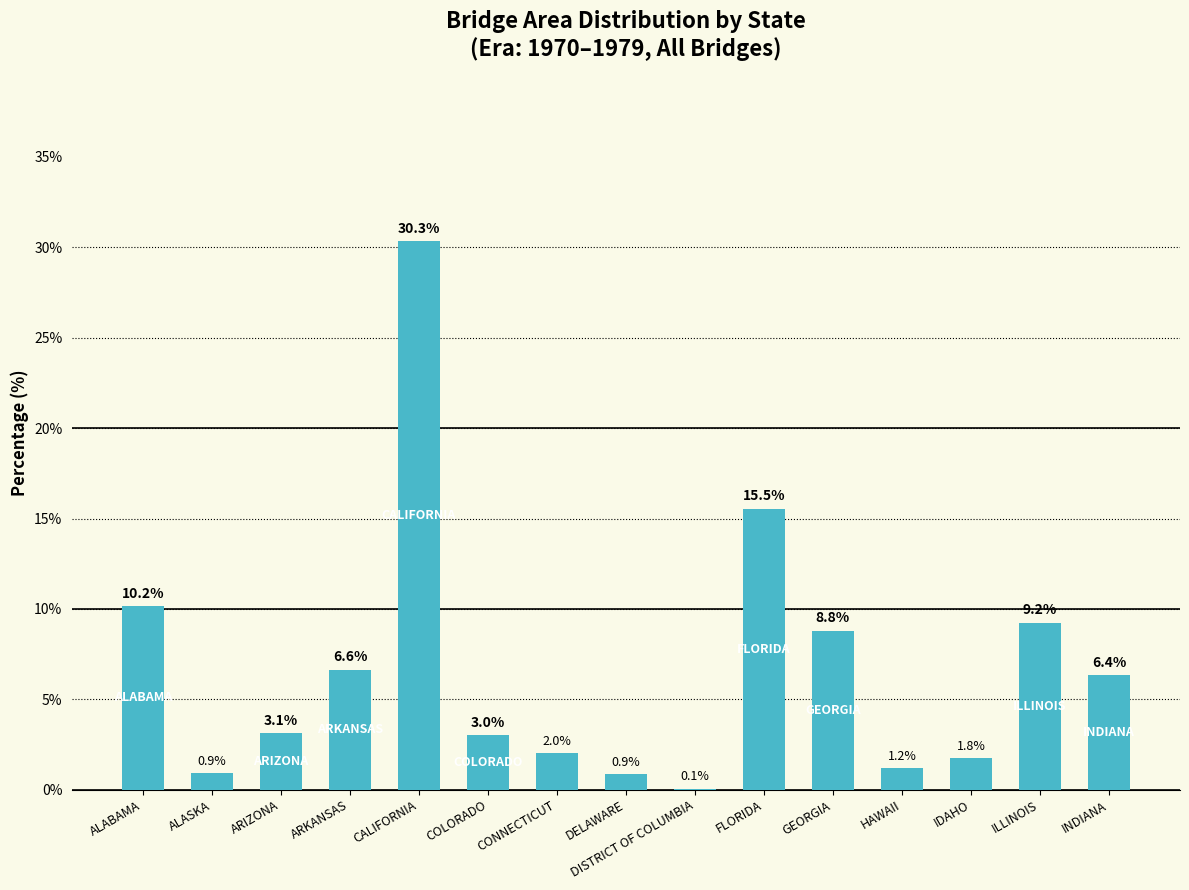

What is the maximum value shown in the chart?

30.3